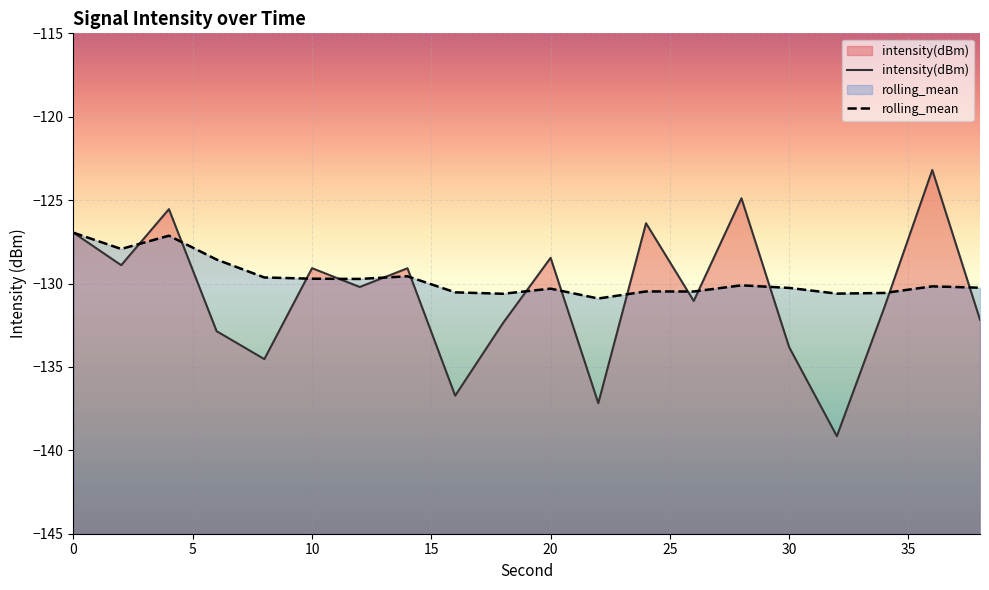

Which series has the widest spread of values?

intensity(dBm)